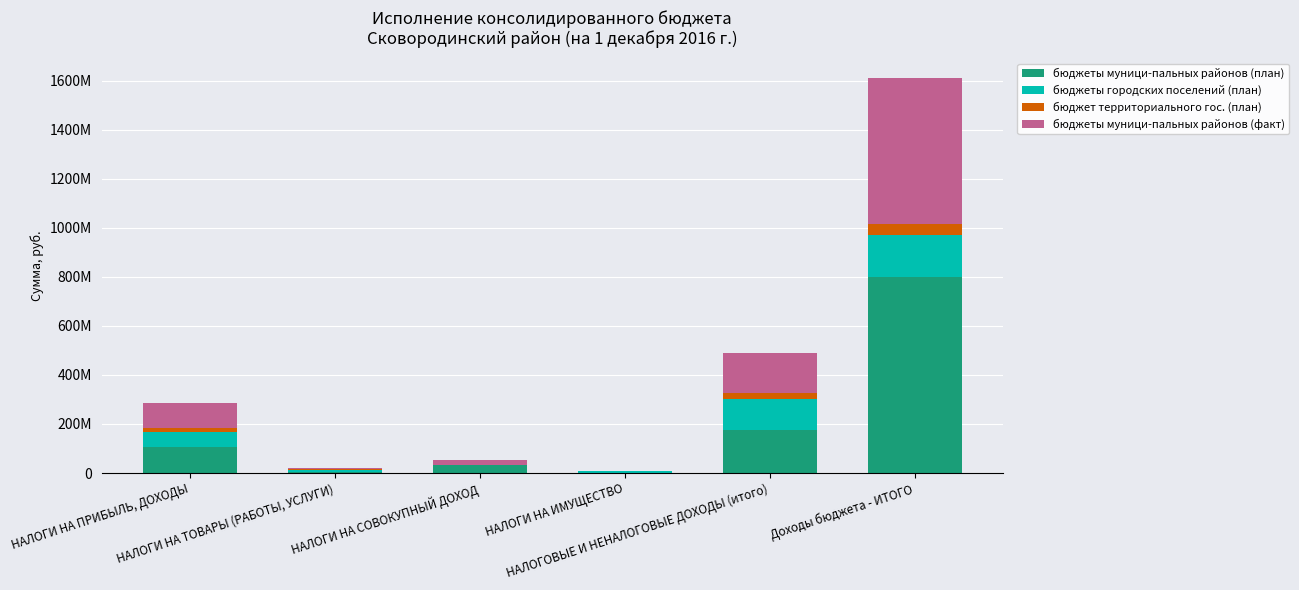

Are the bars grouped side by side (vs. stacked)?

No